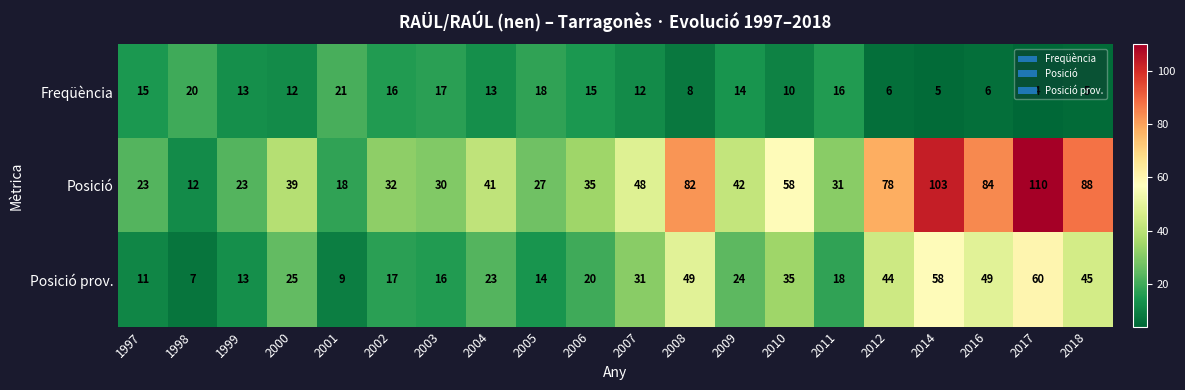

What is the difference between the Posició prov. values at 2011 and 2005?

4